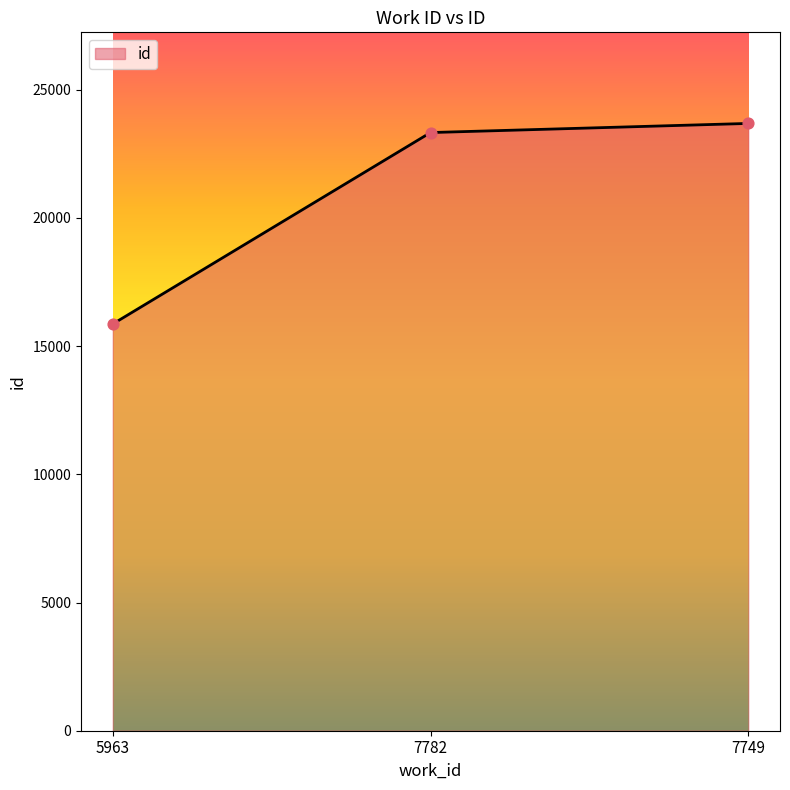

What is the ratio of the value at 7749 to the value at 7782?

1.0